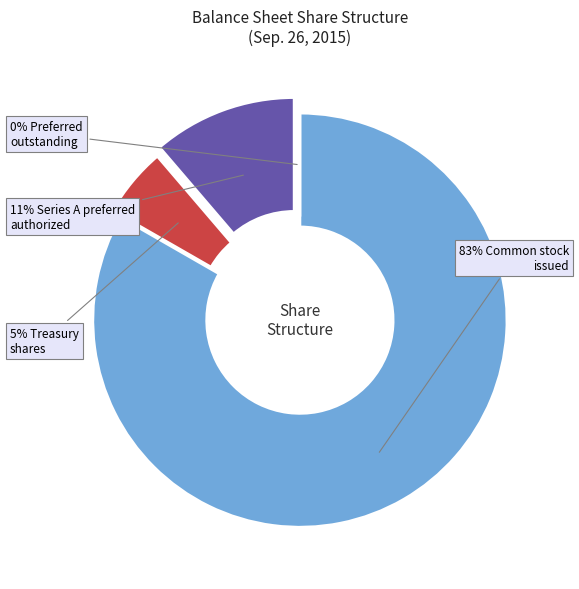

To the nearest percent, what is the average slice percentage?

25%